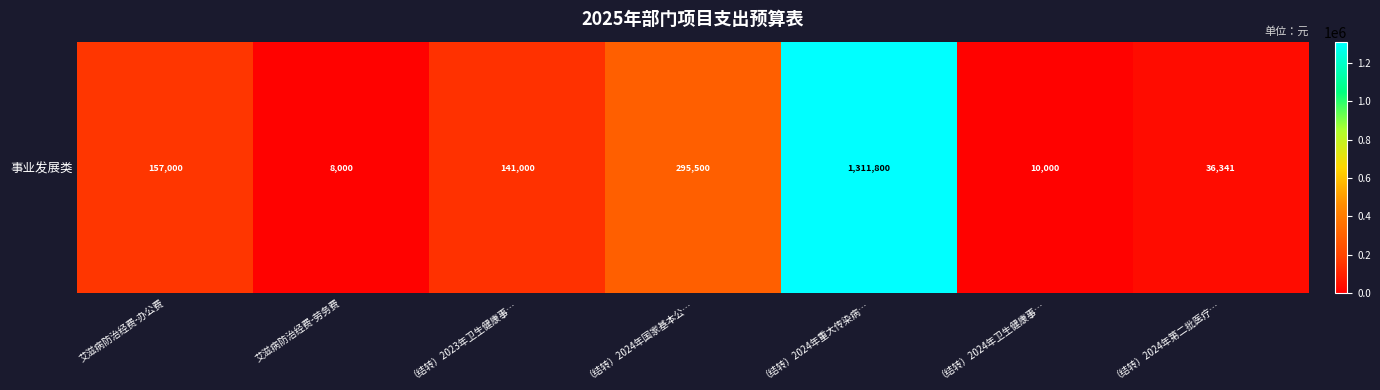

Rank the categories by value from lowest to highest.

艾滋病防治经费-劳务费, （结转）2024年卫生健康事…, （结转）2024年第二批医疗…, （结转）2023年卫生健康事…, 艾滋病防治经费-办公费, （结转）2024年国家基本公…, （结转）2024年重大传染病…